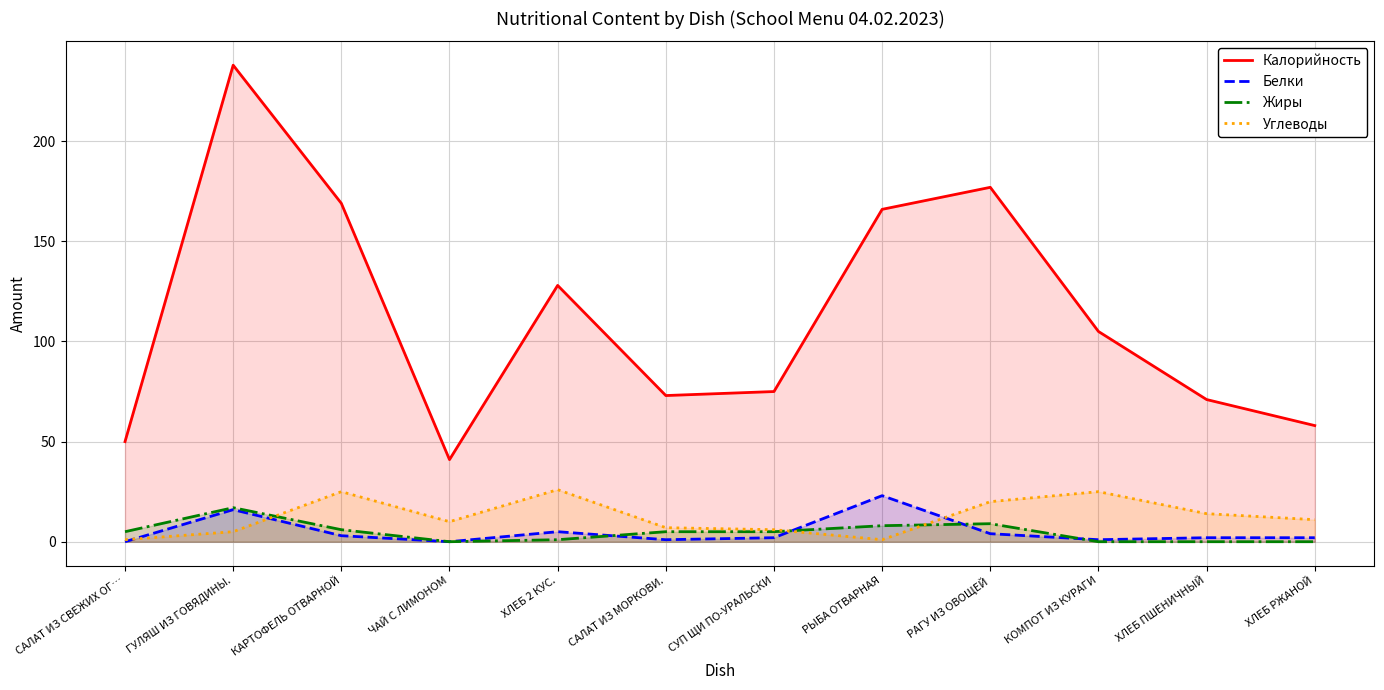

At which category does Углеводы reach its first local valley?

ЧАЙ С ЛИМОНОМ